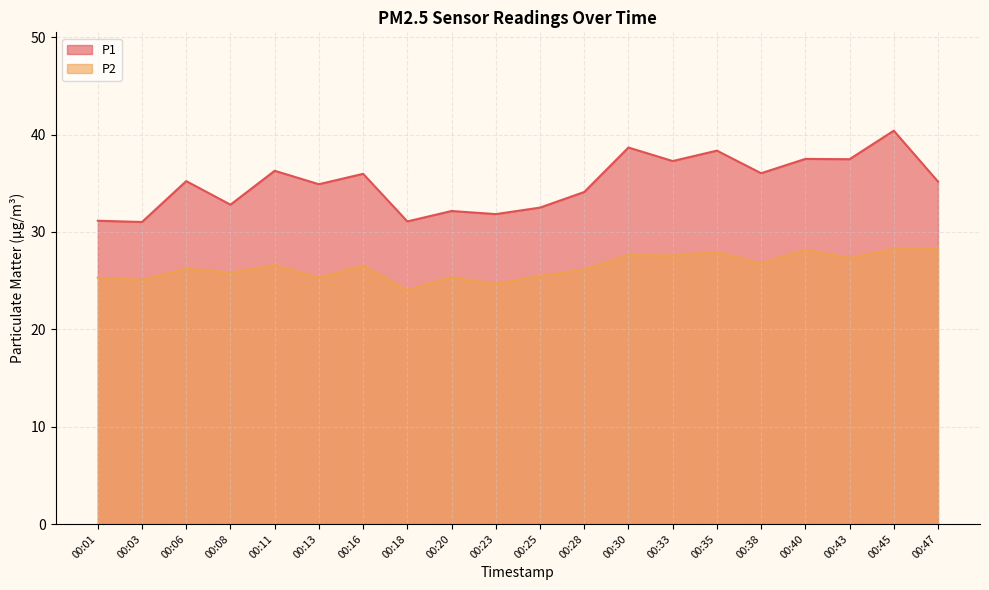

How many interior local valleys does the P2 series have?

8